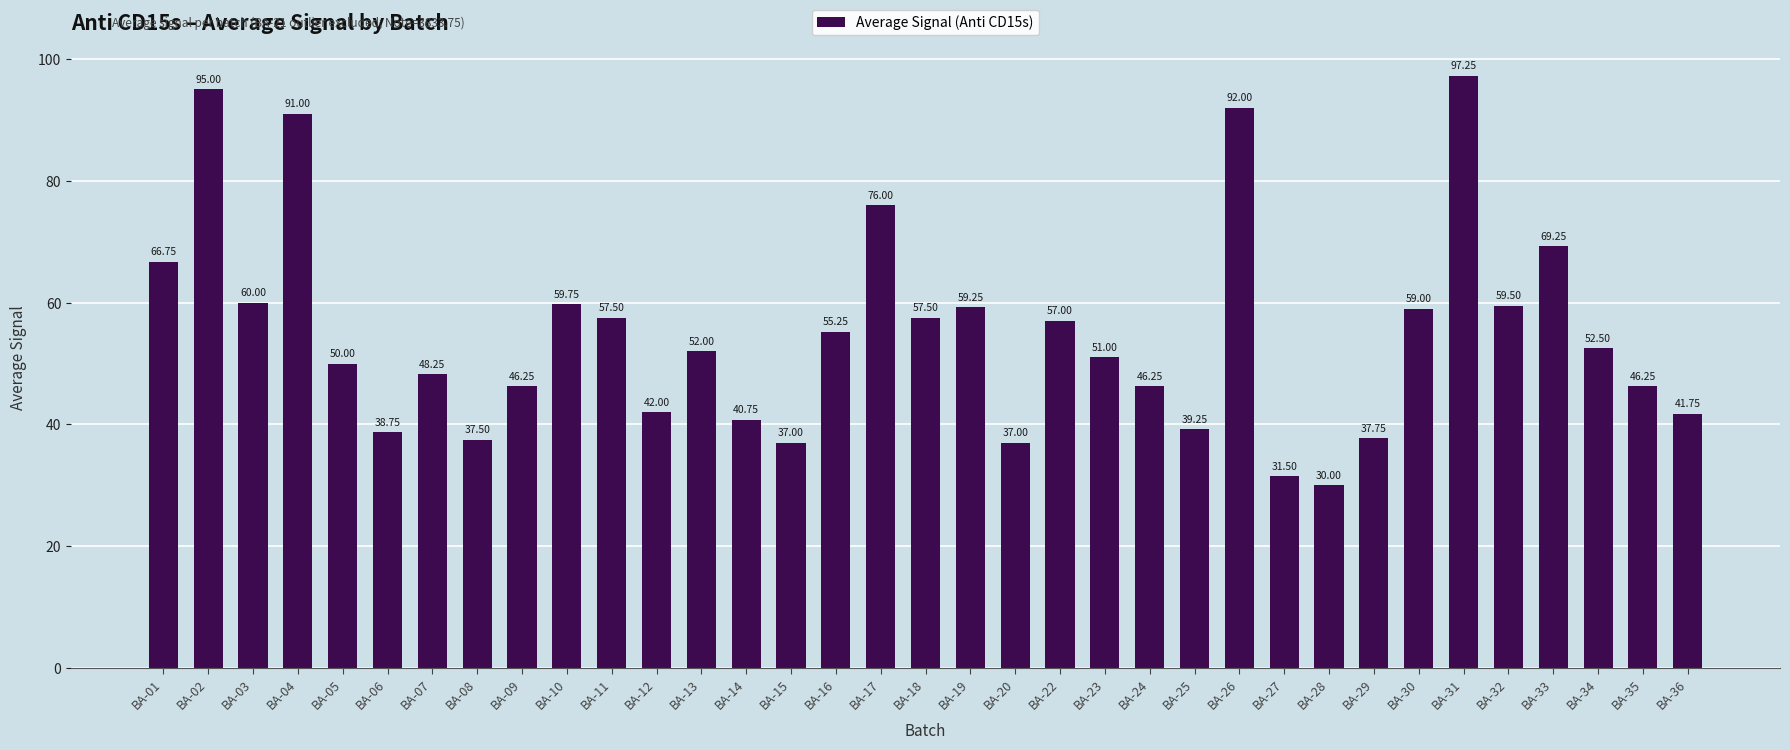

What is the change in value from BA-30 to BA-34?

-6.5